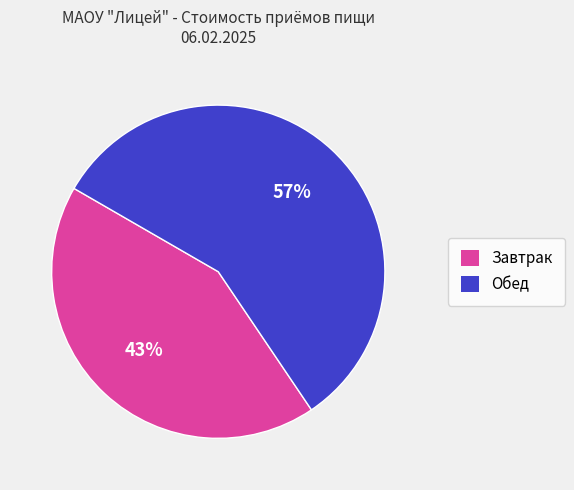

Do Обед and Завтрак together represent more than half of the pie?

Yes